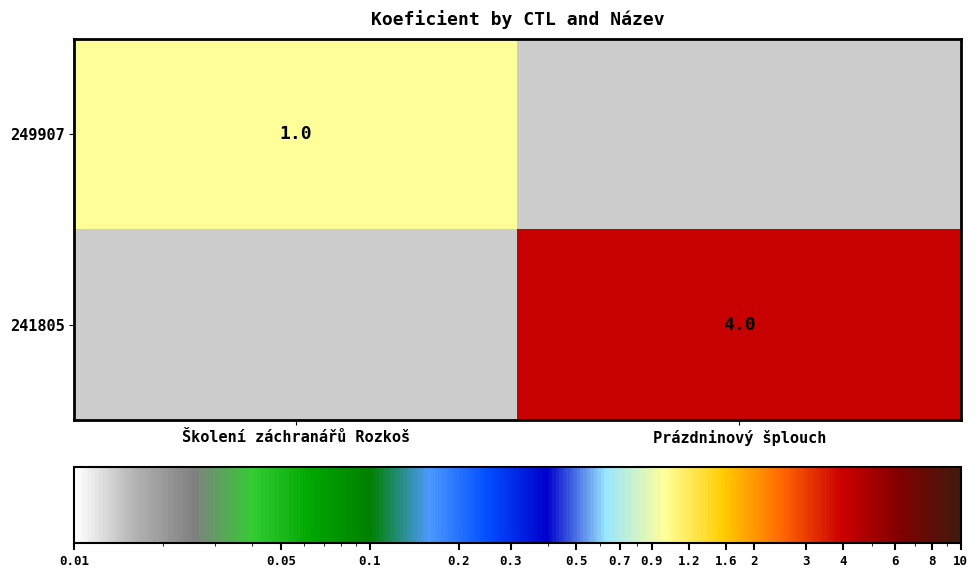

Is it true that 241805 equals 4 at Prázdninový šplouch?

True